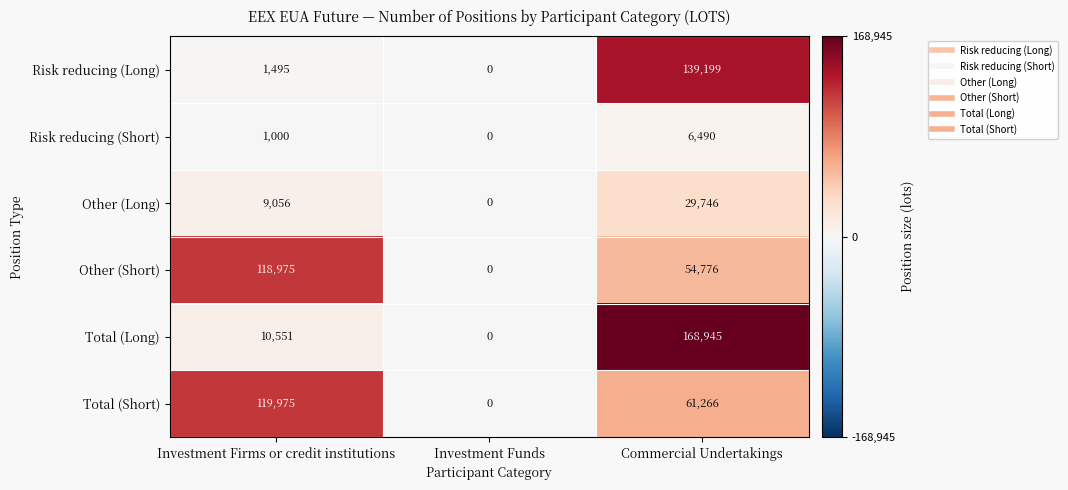

Which series has the largest total across all categories?

Total (Short)